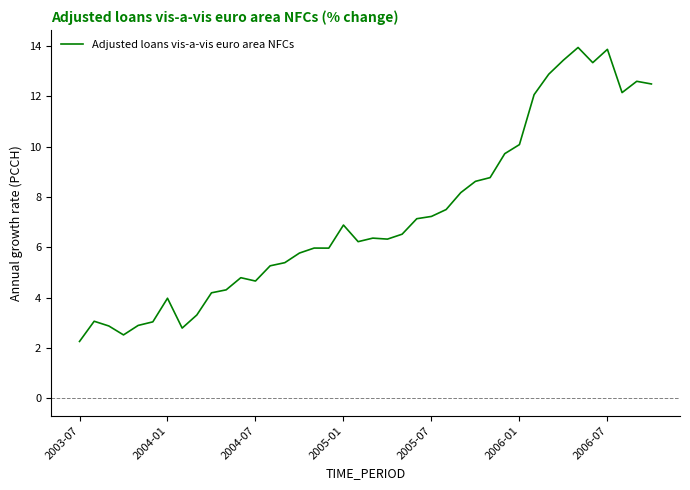

What is the average value?

7.2